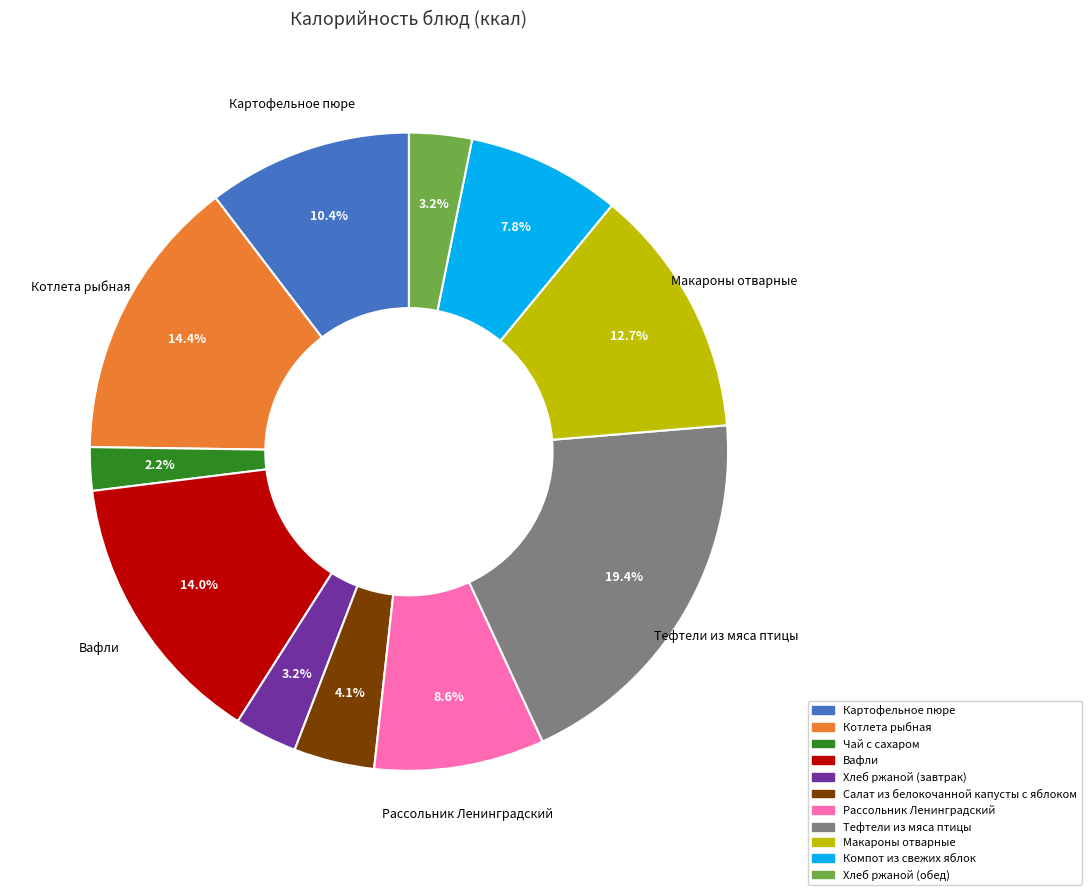

To the nearest percent, what portion does Салат из белокочанной капусты с яблоком represent?

4%